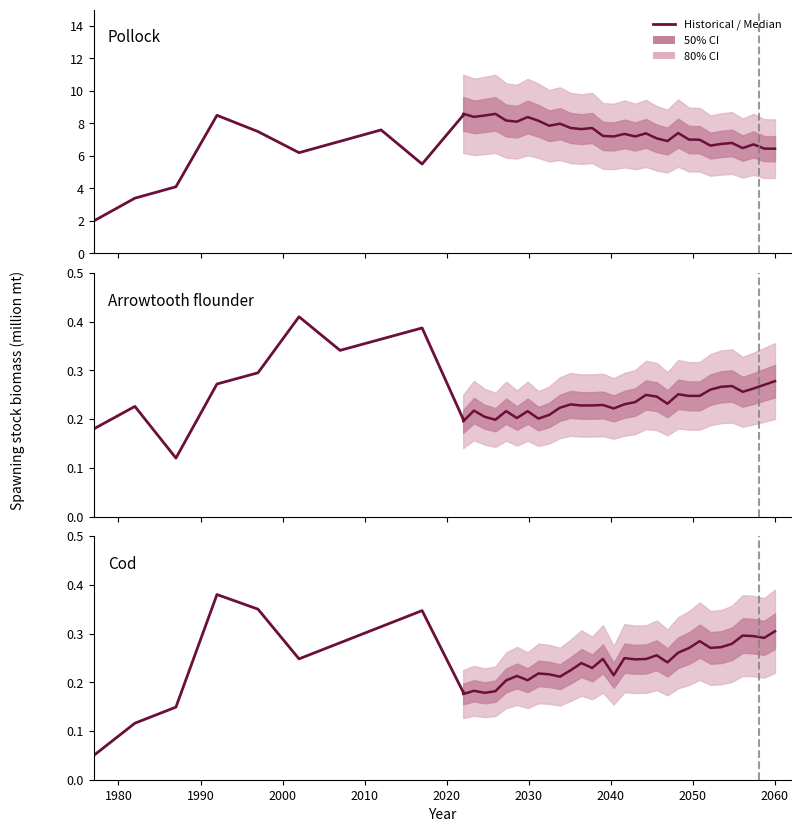

What is the total value across all series at 9?

9